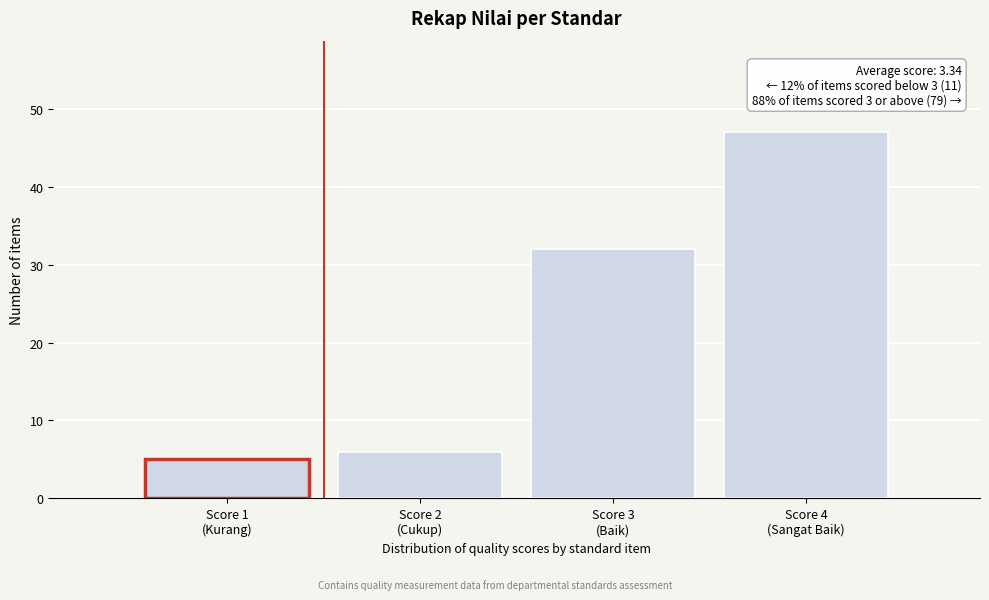

Reading left to right, transcribe all the data shown in this chart.

5	6	32	47